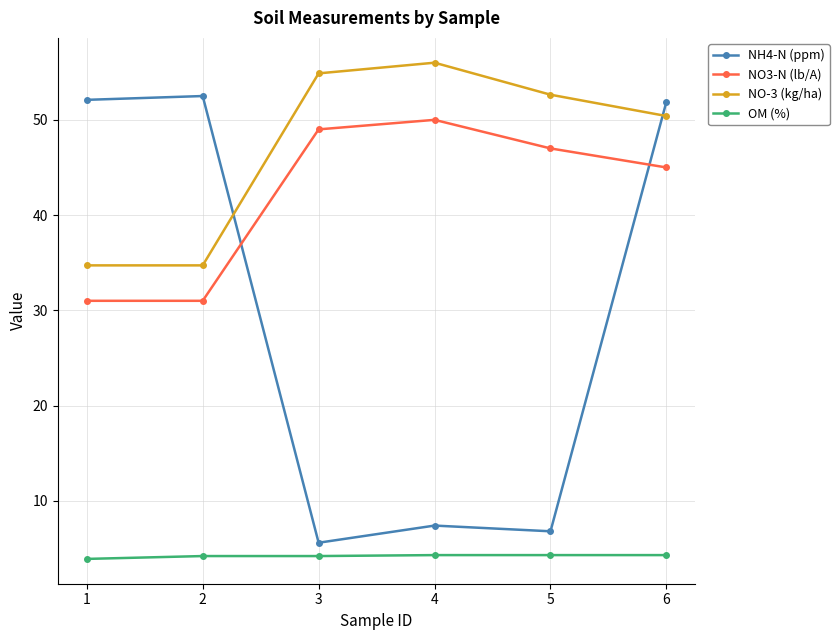

What value does the NH4-N (ppm) series have at 1?

52.1